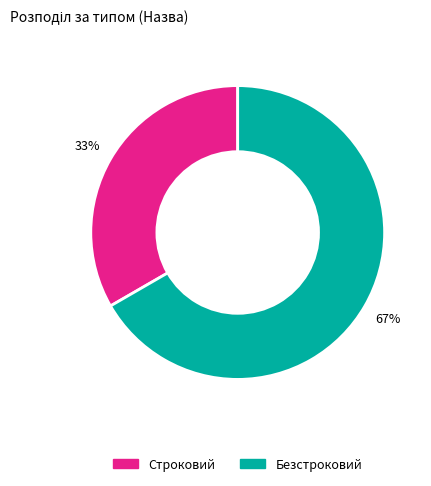

Do Безстроковий and Строковий together represent more than half of the pie?

Yes